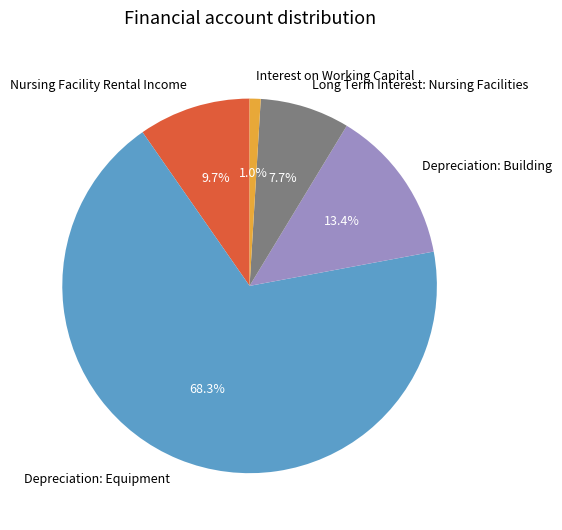

The Long Term Interest: Nursing Facilities slice represents 15% of the pie. True or false?

False